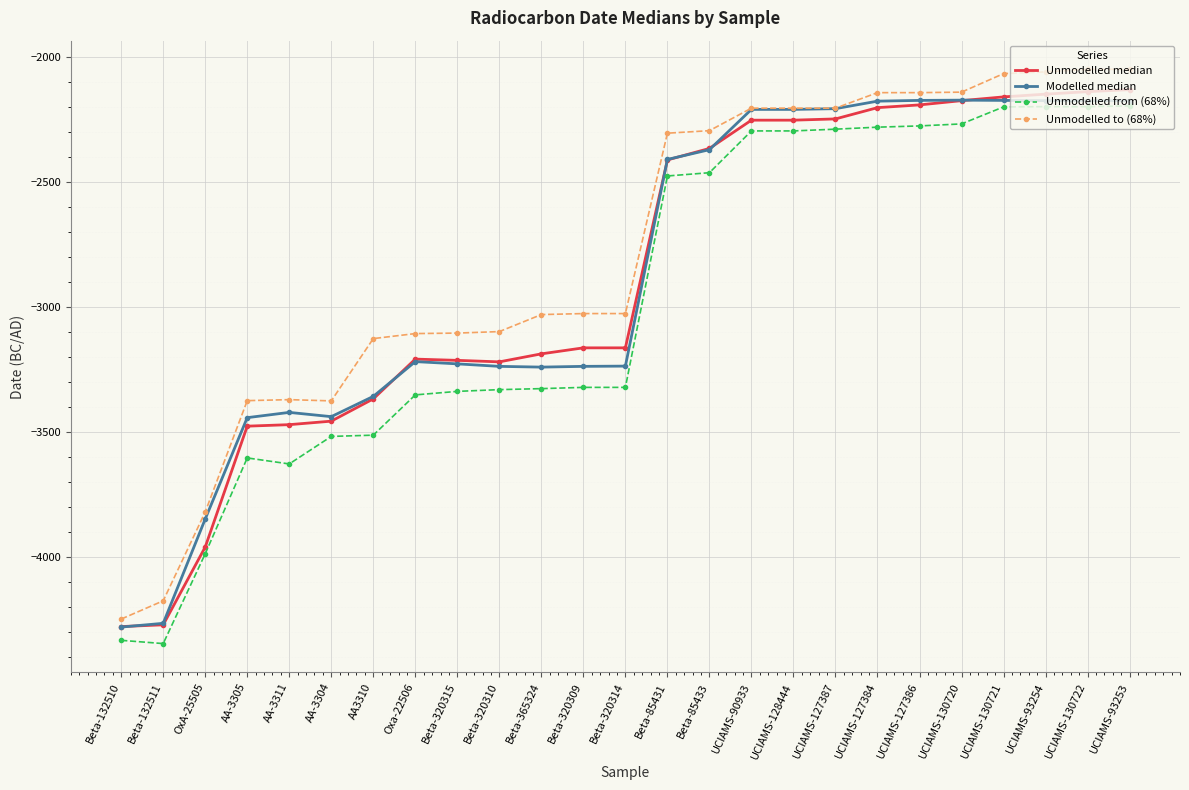

What is the maximum value for Unmodelled median?

-2131